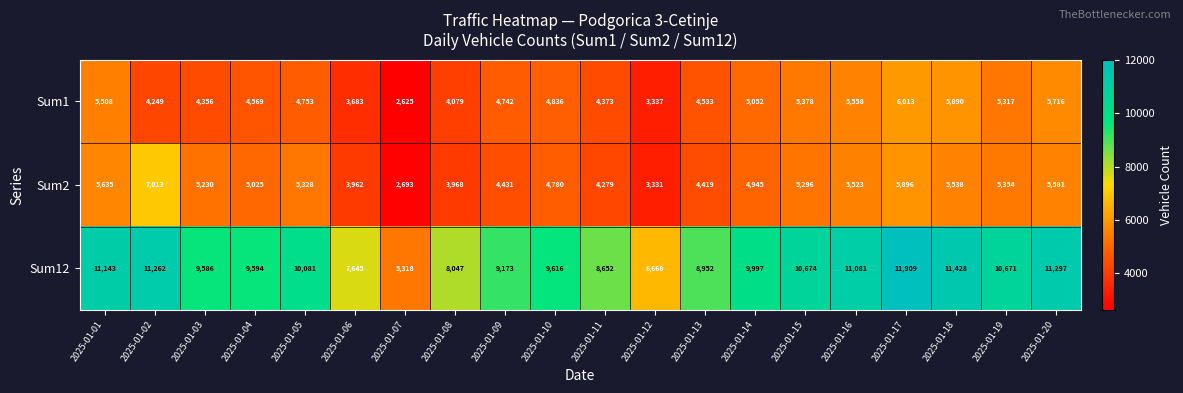

Which label corresponds to the smallest value in the chart?

2025-01-07